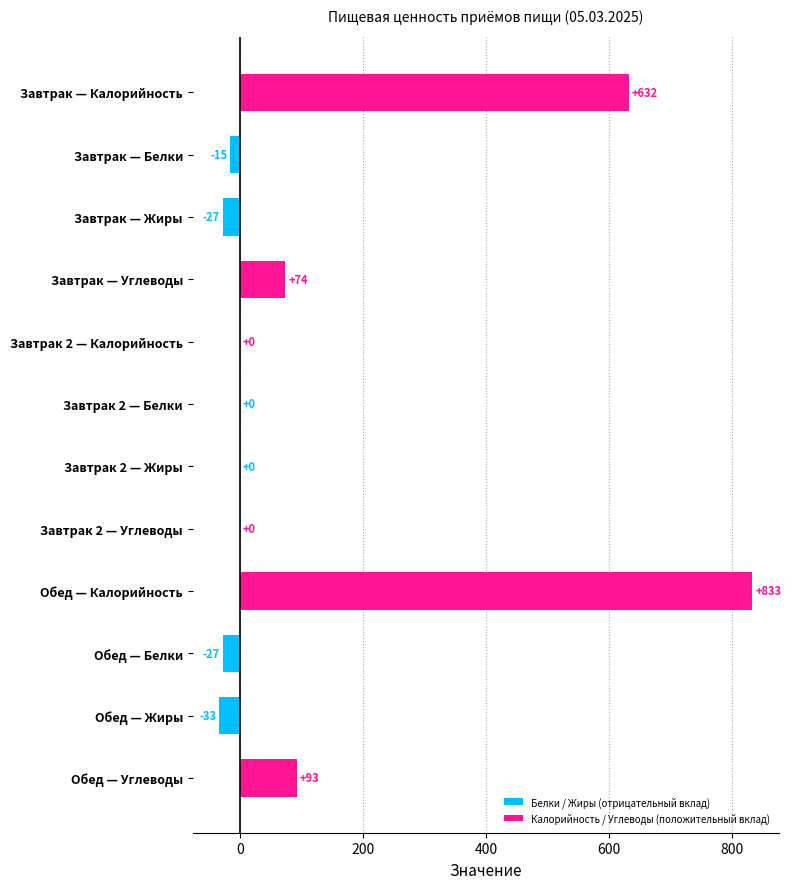

What is the approximate value at Завтрак — Калорийность?

632